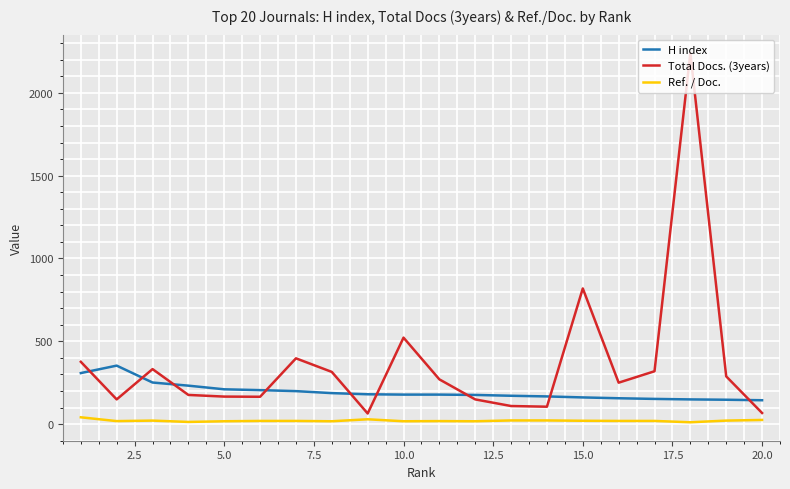

Which series has the widest spread of values?

Total Docs. (3years)